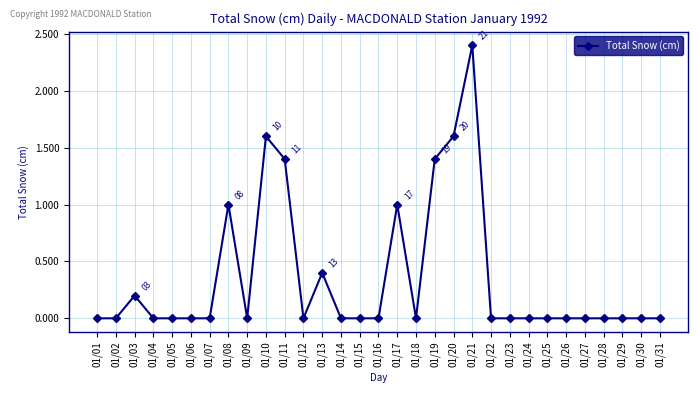

True or false: the data has more than 2 interior local peaks.

True